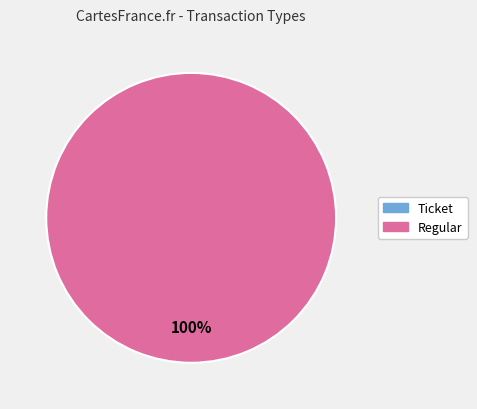

Count the number of slices in the pie.

2